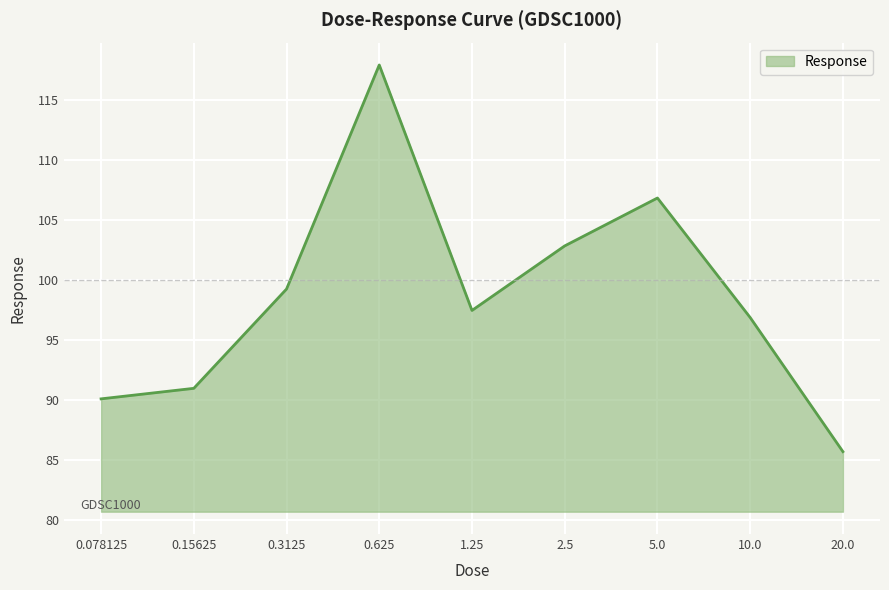

How many lines are shown in the chart?

1